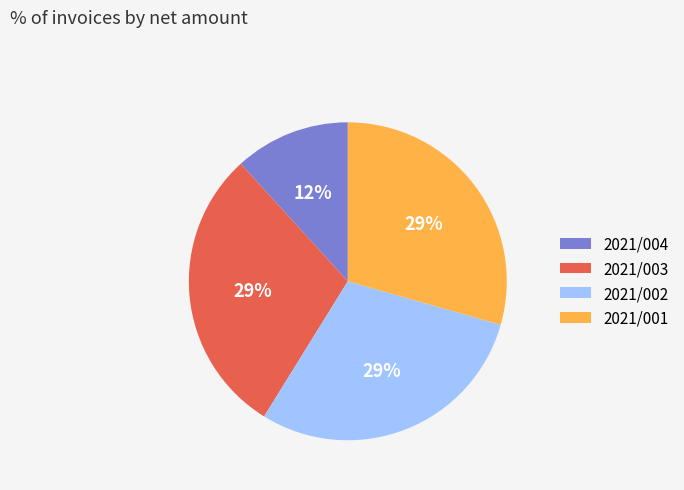

To the nearest percent, what is the average slice percentage?

25%